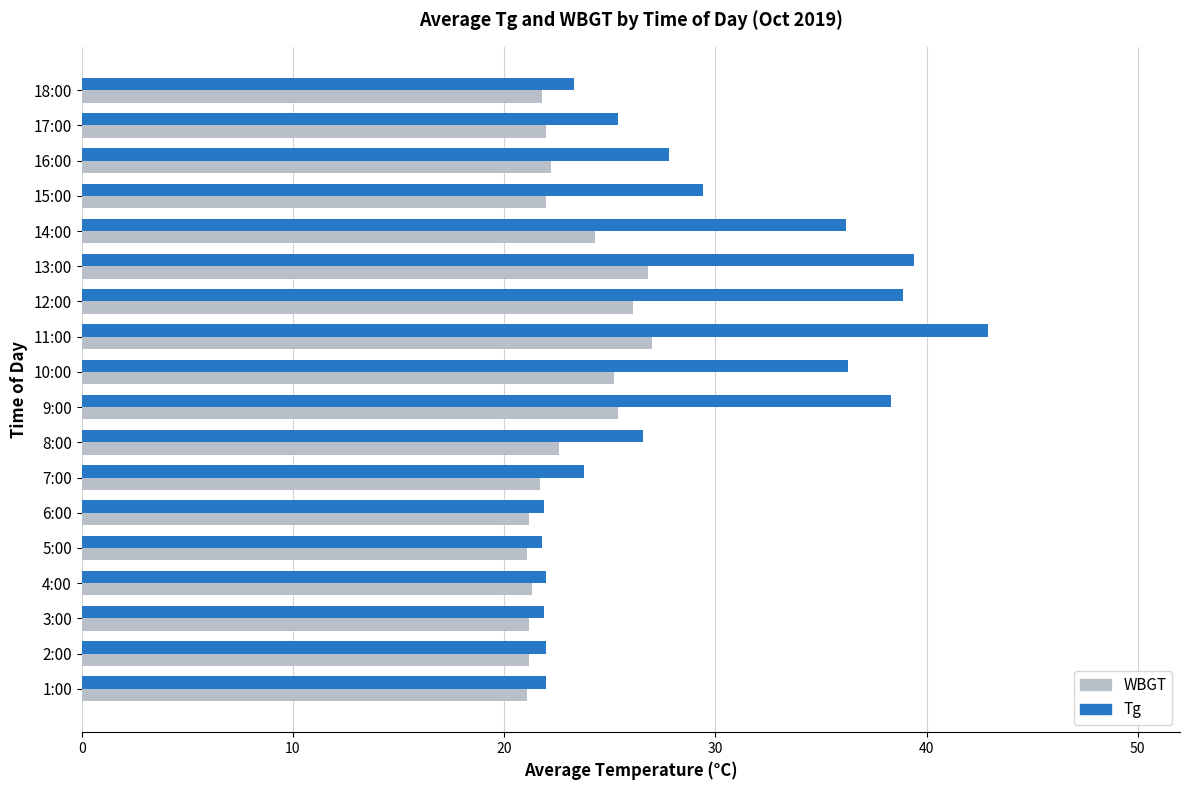

What is the sum of all WBGT values?

414.2